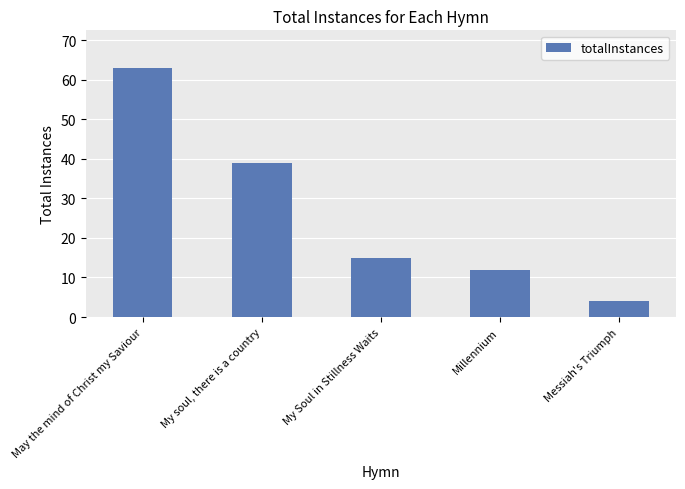

How many bars are there in total?

5